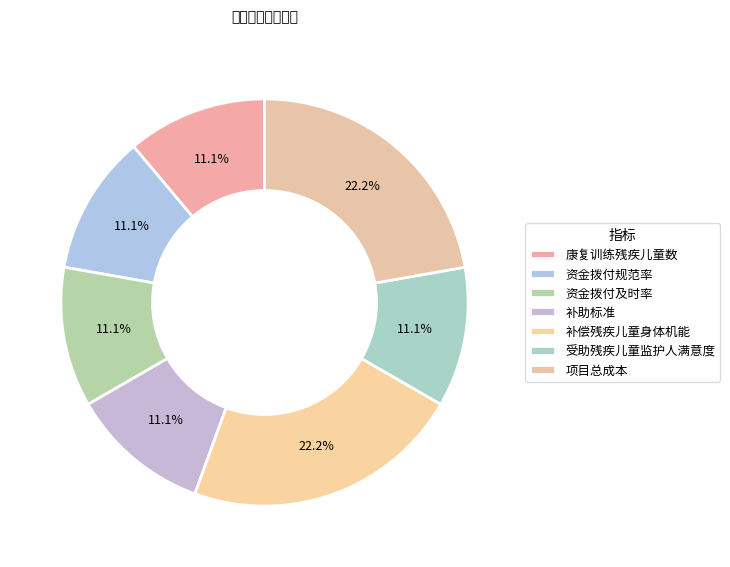

What percentage is the 资金拨付规范率 slice, to the nearest percent?

11%